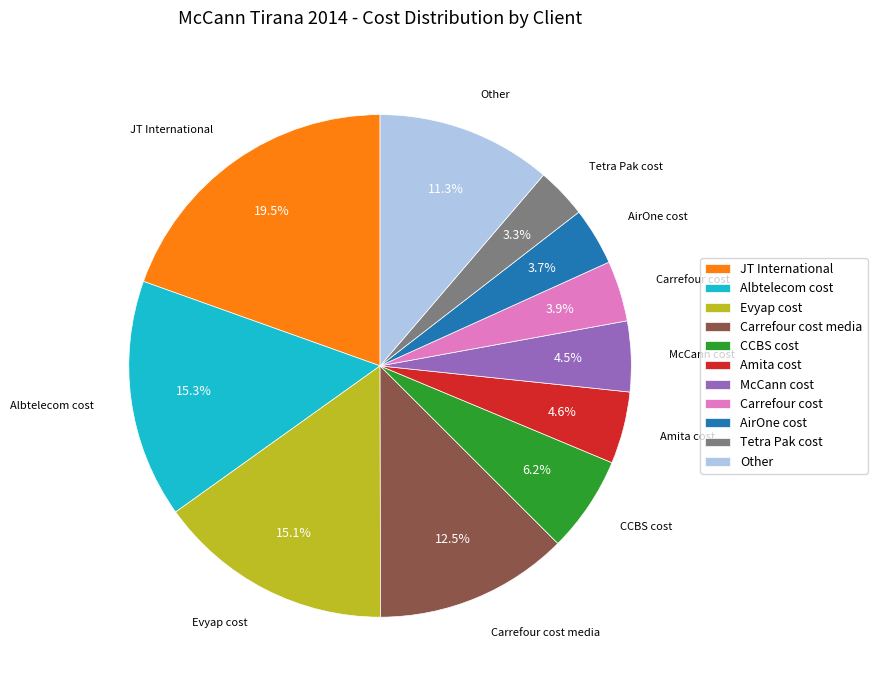

What percentage do Tetra Pak cost and JT International together represent?

22.8%